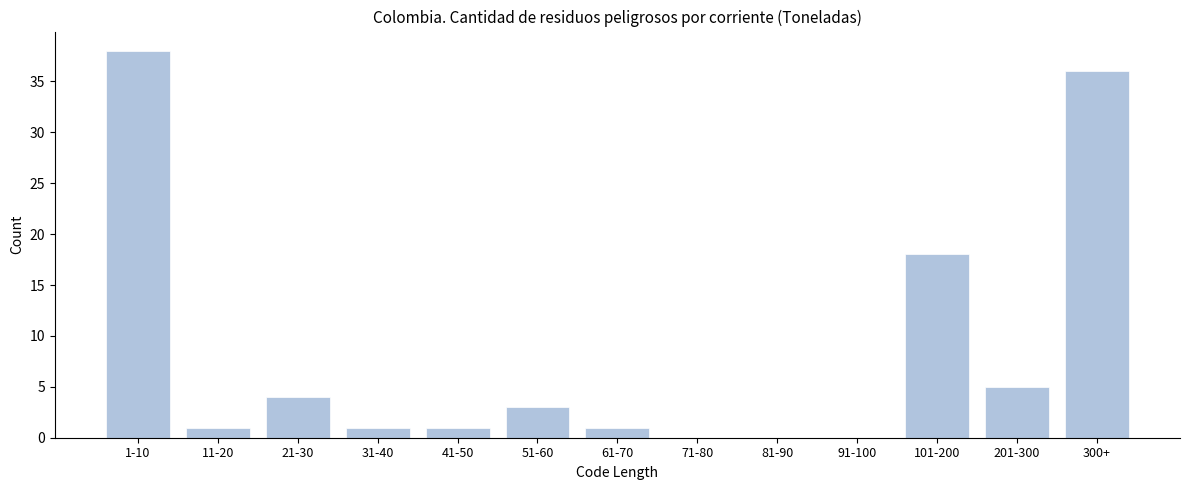

Reading left to right, list all the values displayed in this chart.

1-10=38	11-20=1	21-30=4	31-40=1	41-50=1	51-60=3	61-70=1	71-80=0	81-90=0	91-100=0	101-200=18	201-300=5	300+=36